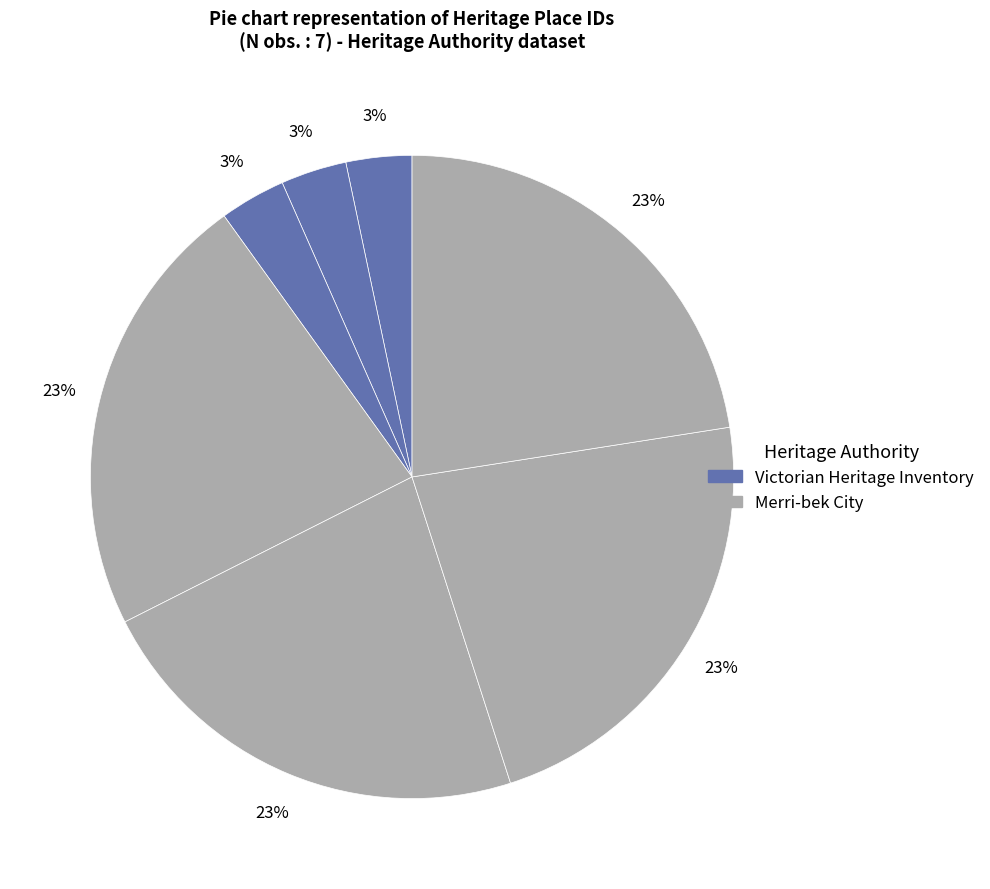

Count the number of slices in the pie.

7